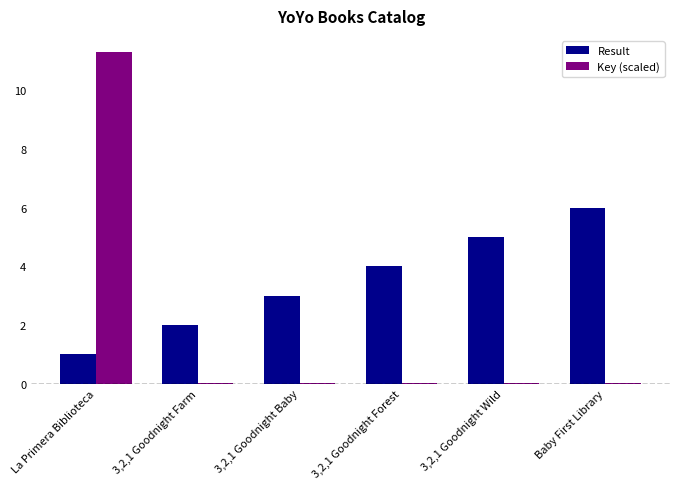

Count the number of categories in the chart.

6